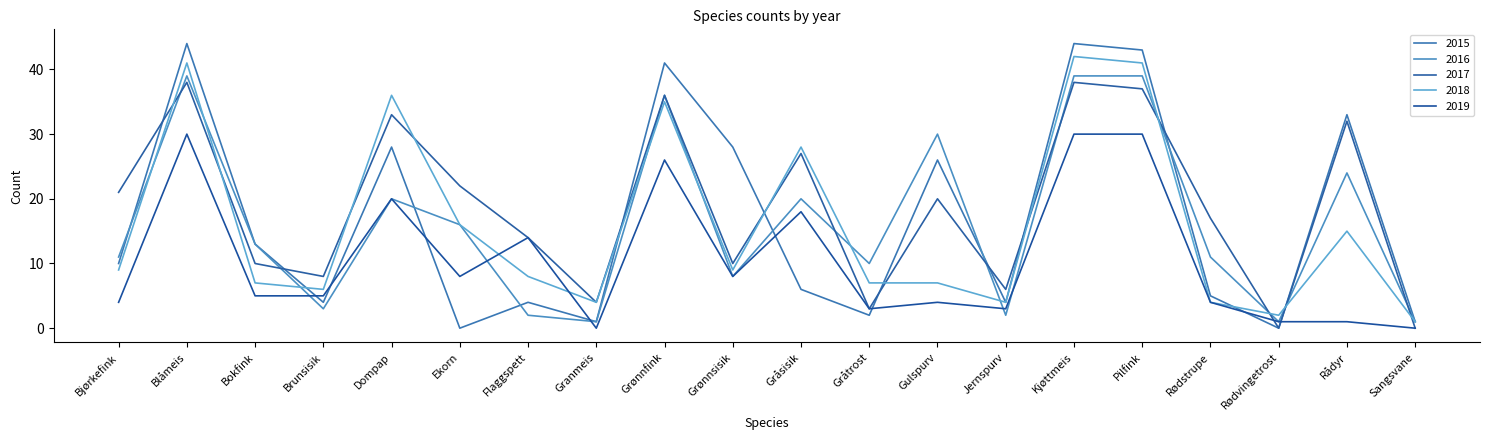

List the series in order of their peak value, lowest first.

2019, 2017, 2016, 2018, 2015